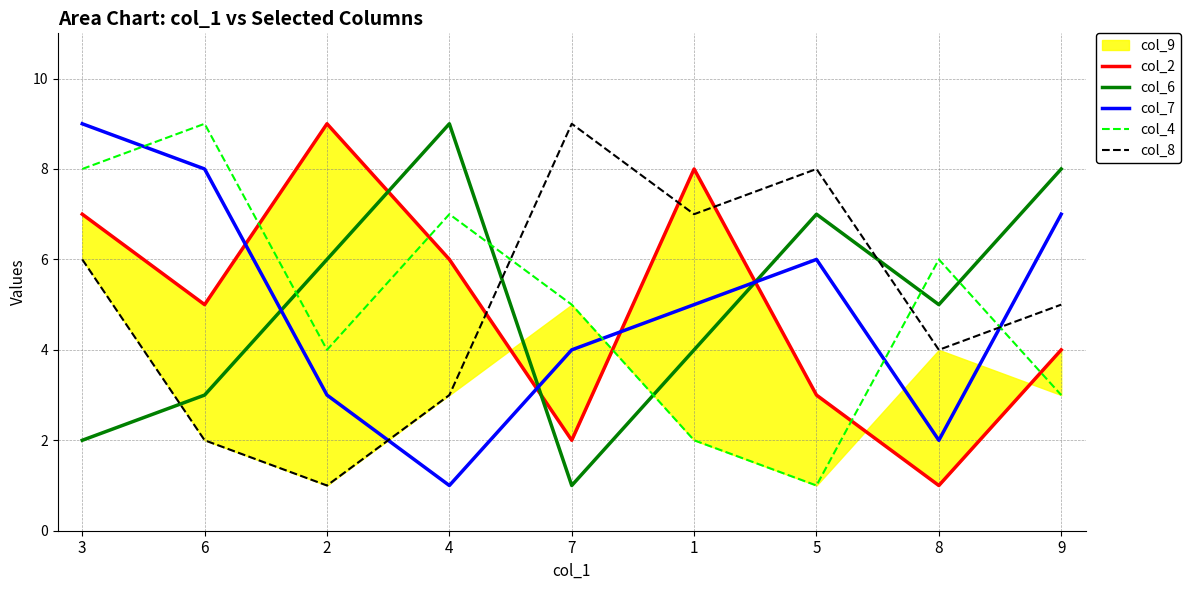

What is the sum of all col_4 values?

45